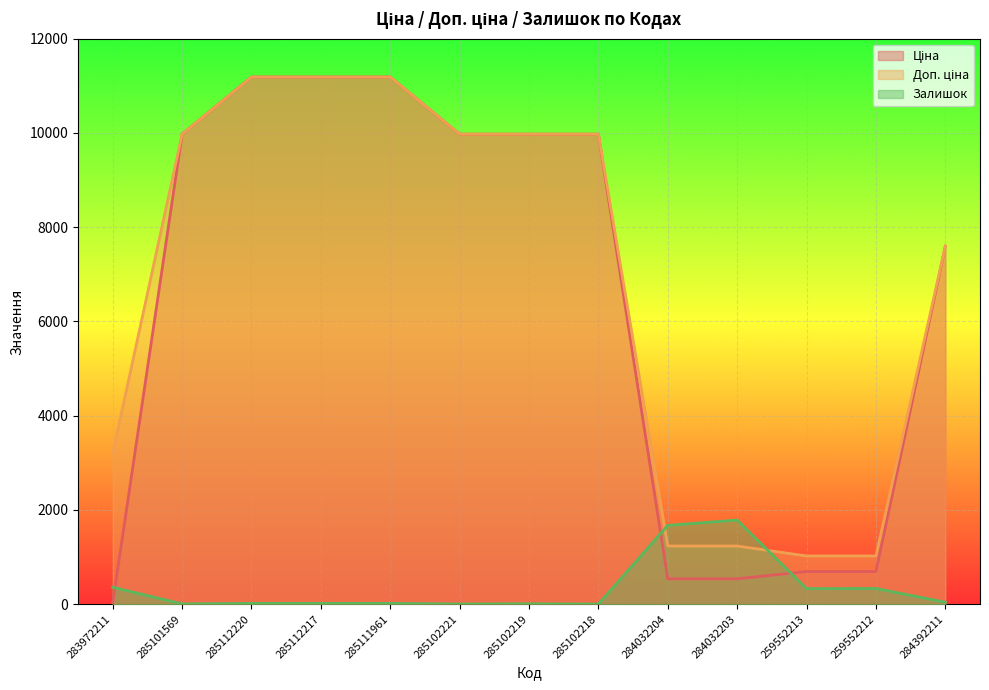

Where is Ціна nearest to the value 5610?

284392211